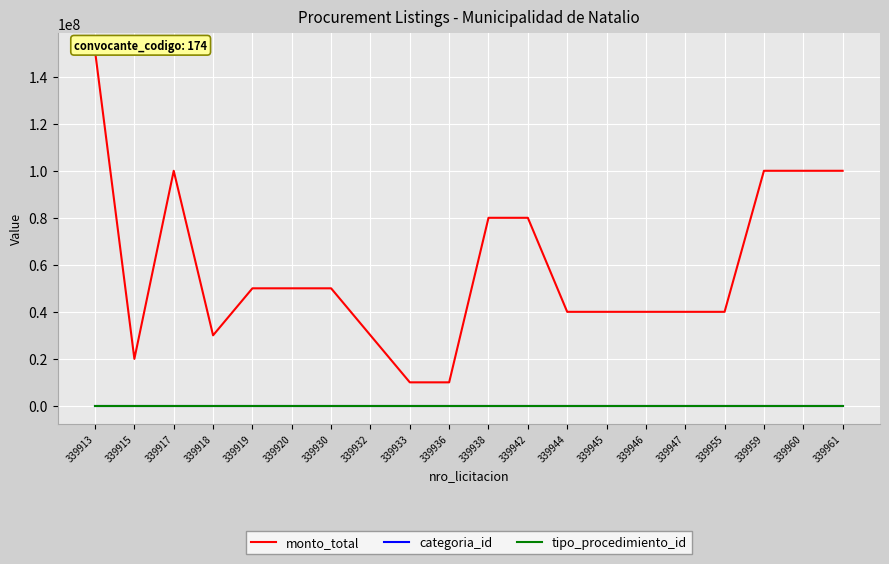

The categoria_id series shows 57 at 339945. True or false?

False